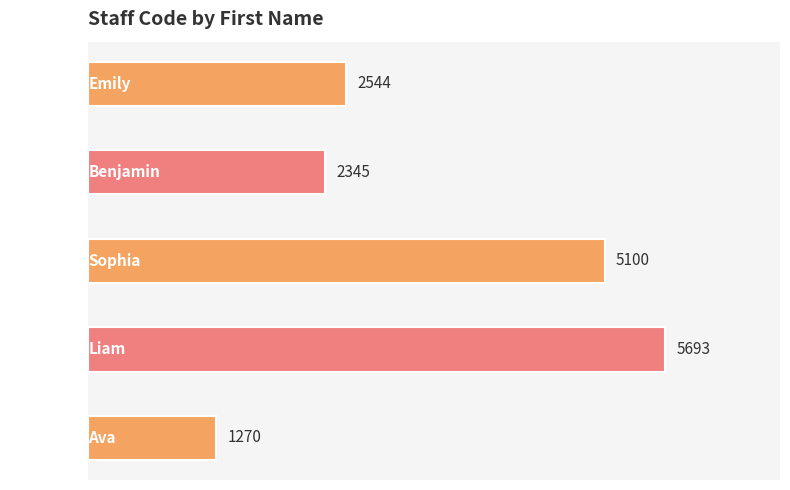

Where is the data nearest to the value 3481?

Emily